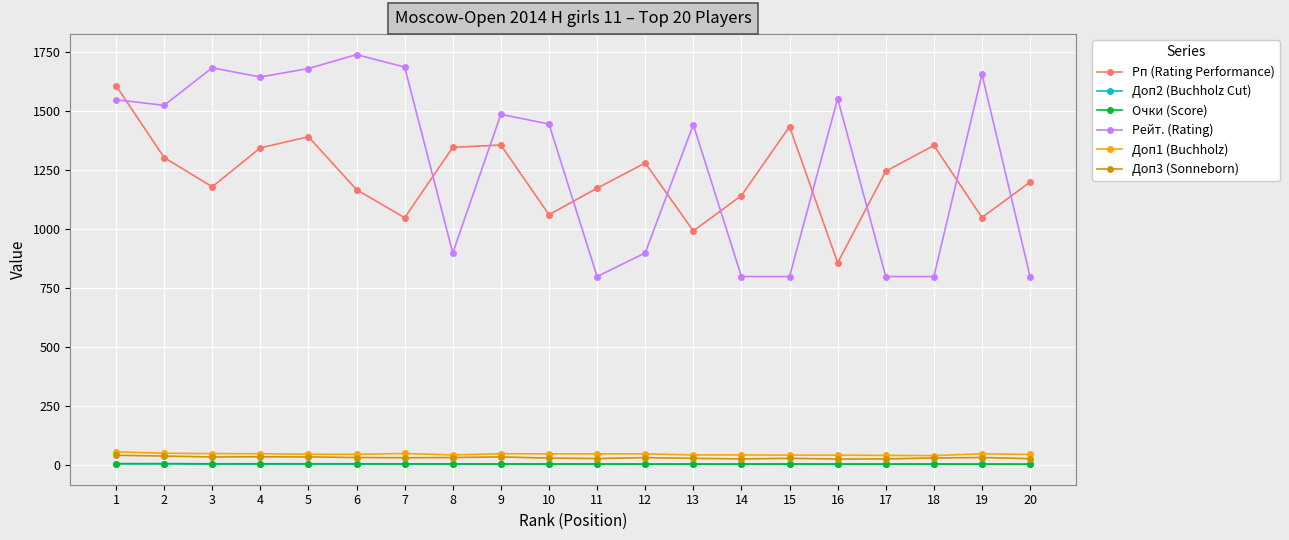

In Рп (Rating Performance), how many points are lower than both neighbors (excluding endpoints)?

6